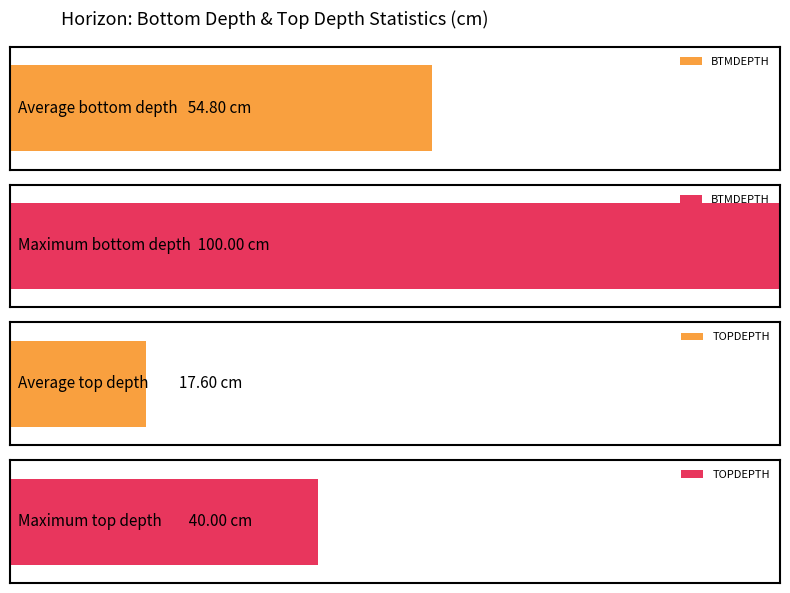

Where is TOPDEPTH nearest to the value 20?

2